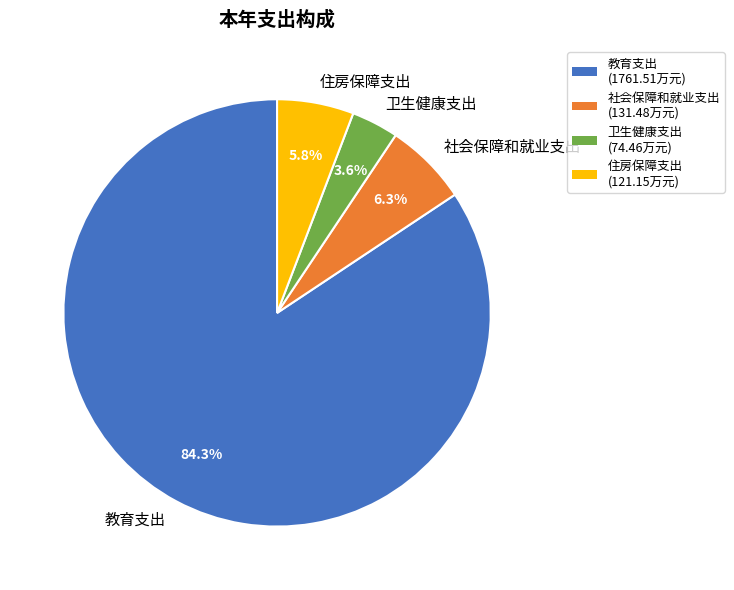

Which has a higher value, 住房保障支出 or 卫生健康支出?

住房保障支出